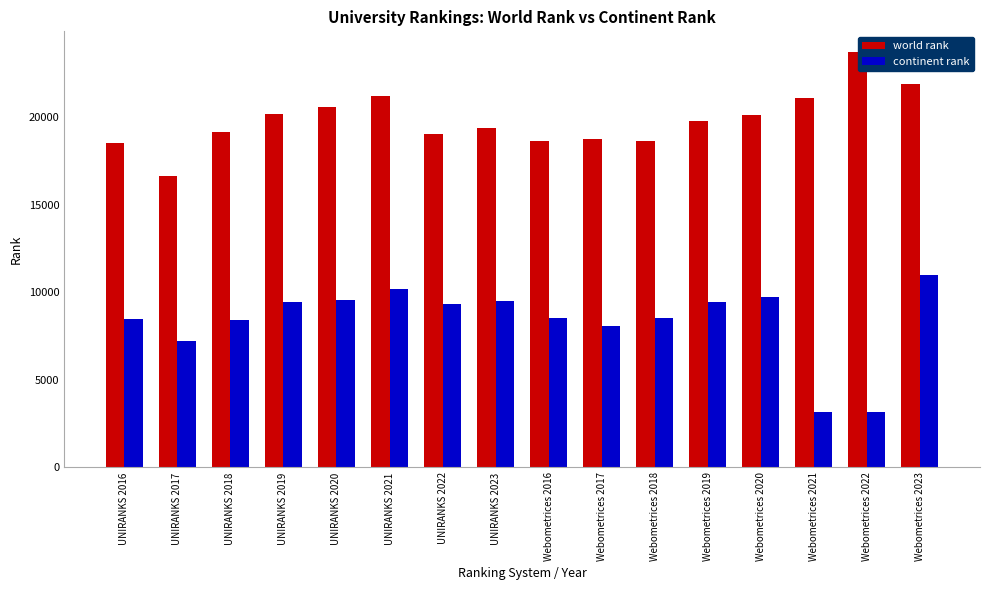

What is the difference between the highest and lowest values at Webometrices 2019?

10332